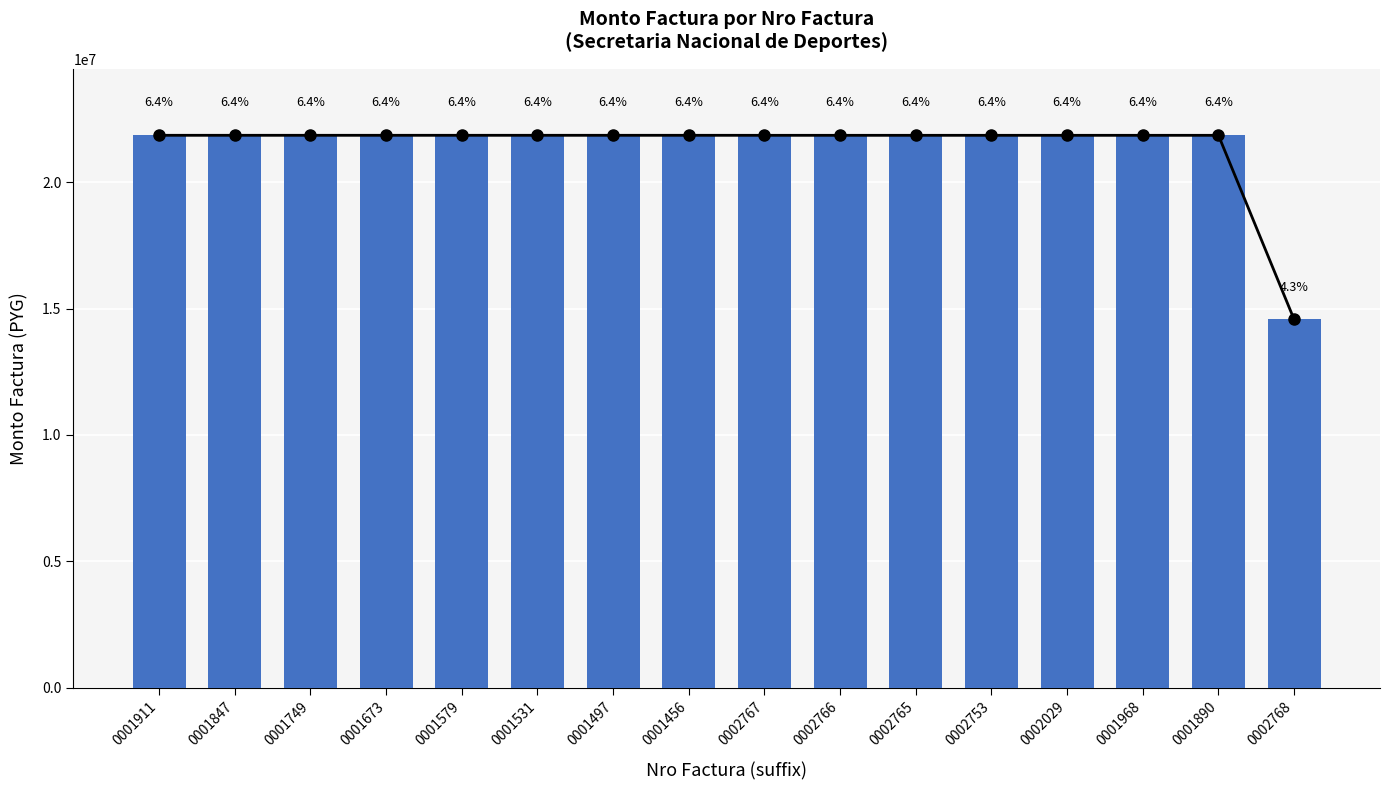

What is the sum of the values at 0001579 and 0001847?

43701416